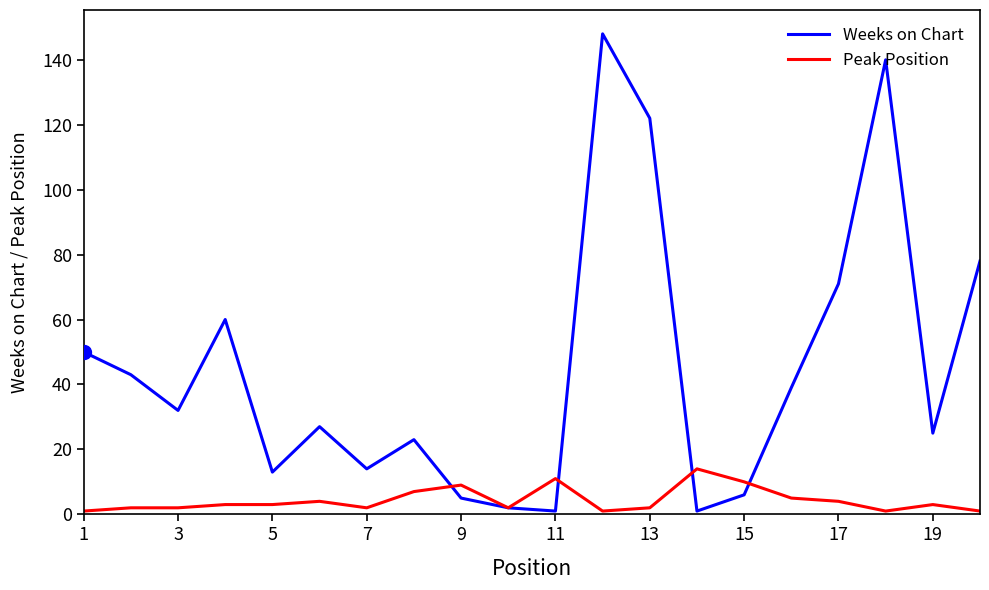

Which series has the largest total across all categories?

Weeks on Chart